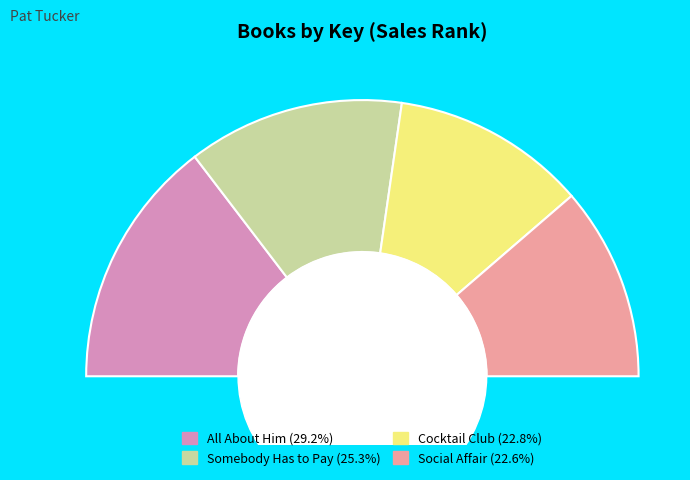

The Somebody Has to Pay slice represents 13% of the pie. True or false?

False